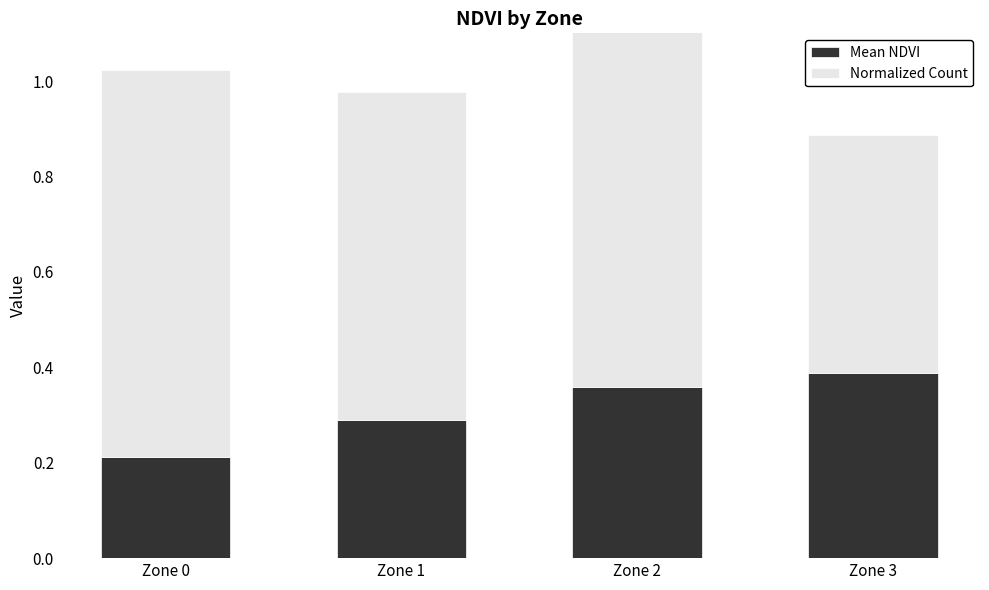

At how many categories does at least one series exceed 0?

4